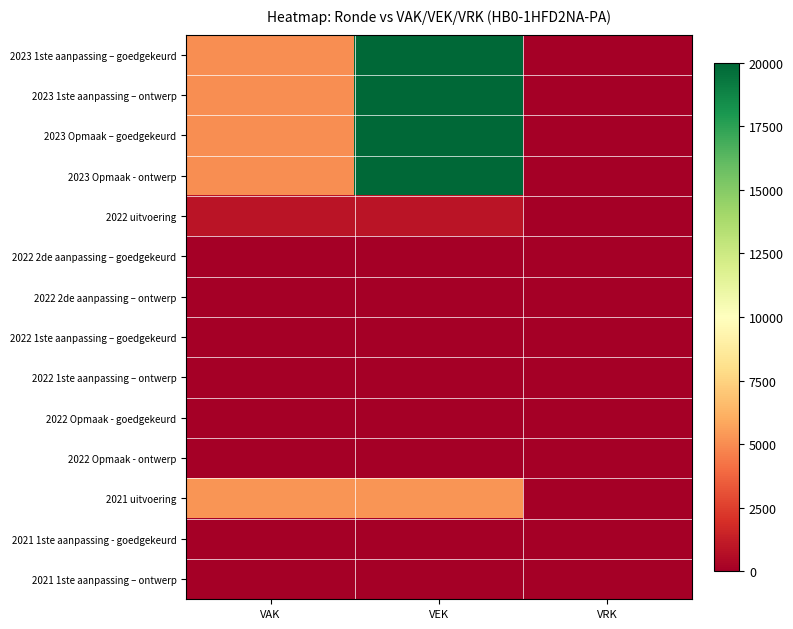

What is the maximum value shown in the chart?

20000